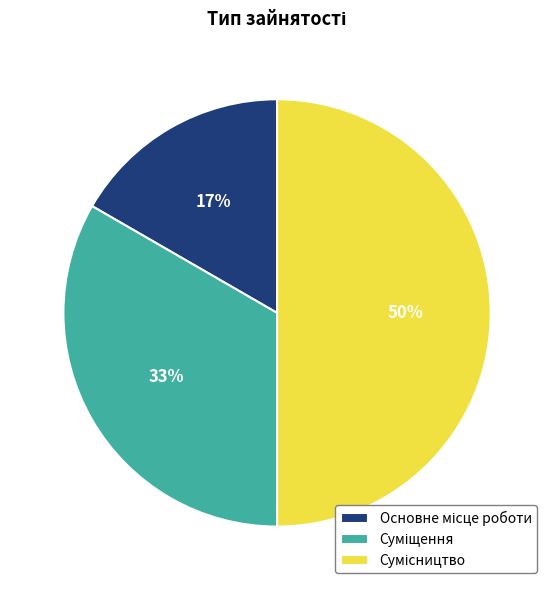

To the nearest percent, what is the average slice percentage?

33%